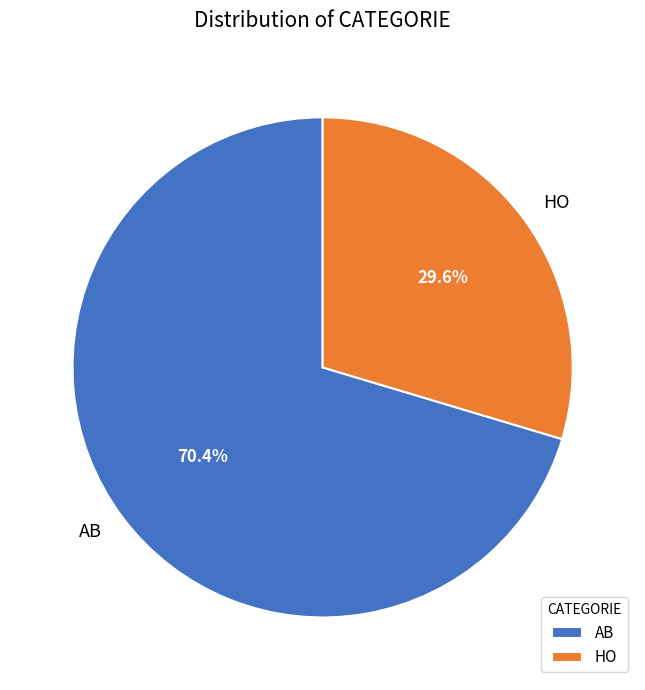

The HO slice represents 19% of the pie. True or false?

False